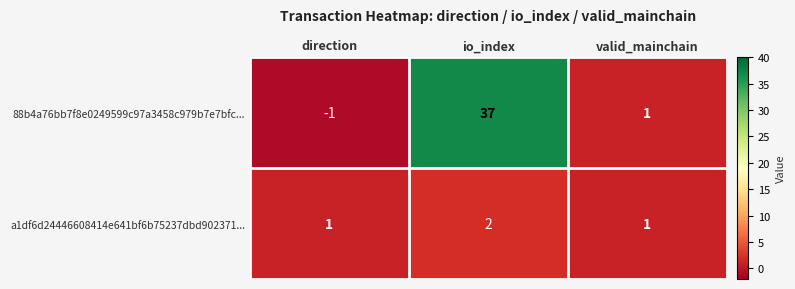

What is the spread (max minus min) of values at io_index?

35